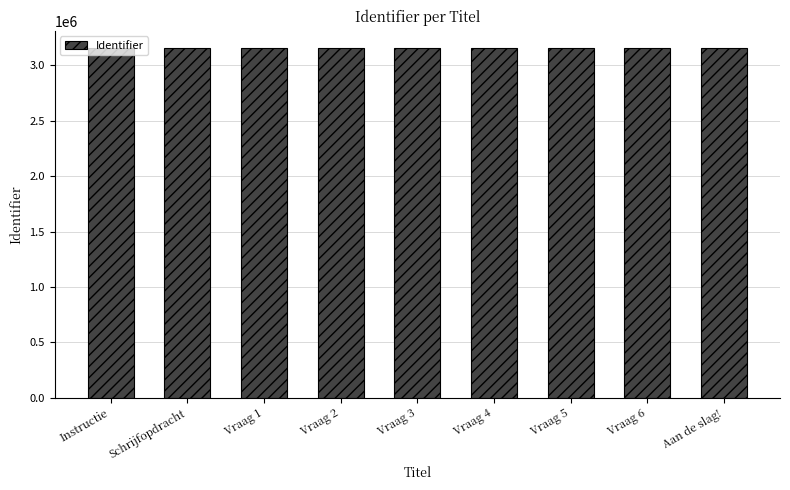

What is the value of the 9th bar from the left?

3154989